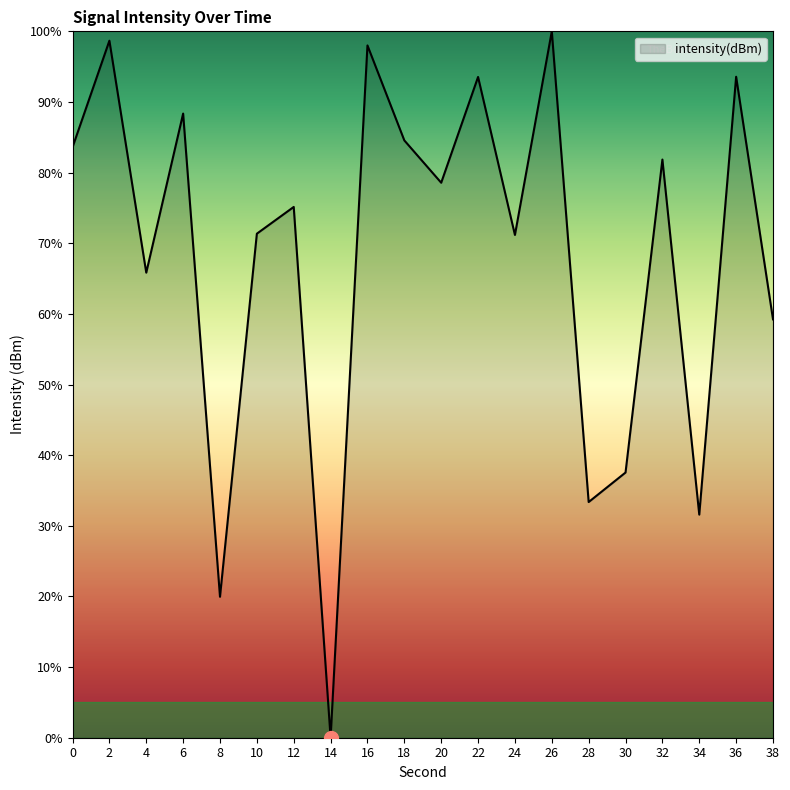

Where is the data nearest to the value 50?

38